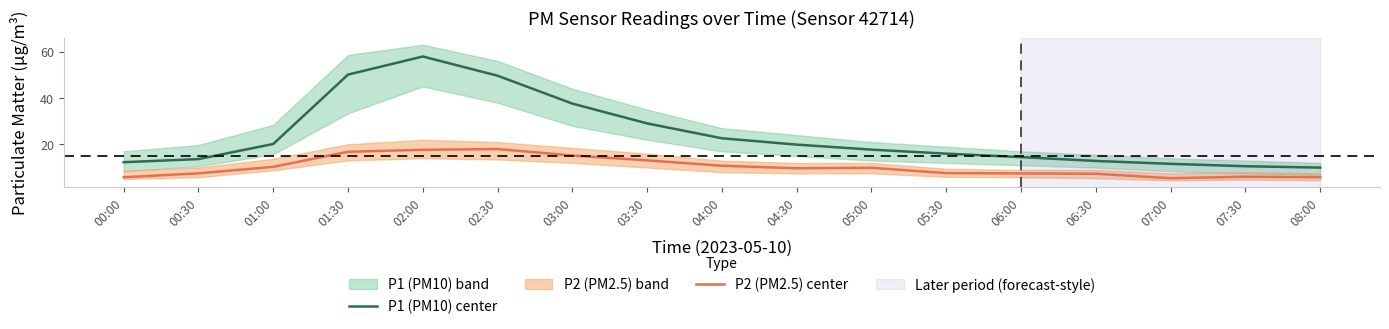

At which label does P2 (PM2.5) center first exceed 9?

01:00